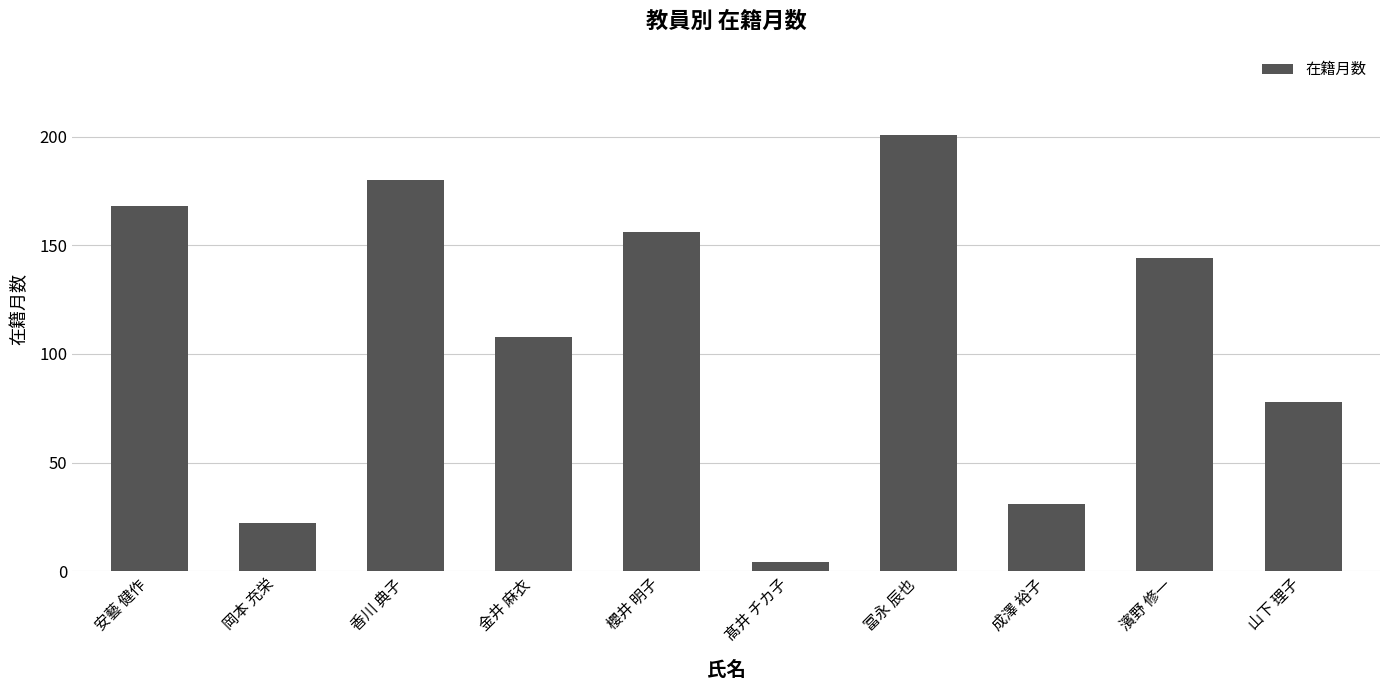

What is the label of the 2nd bar from the left?

岡本 充栄